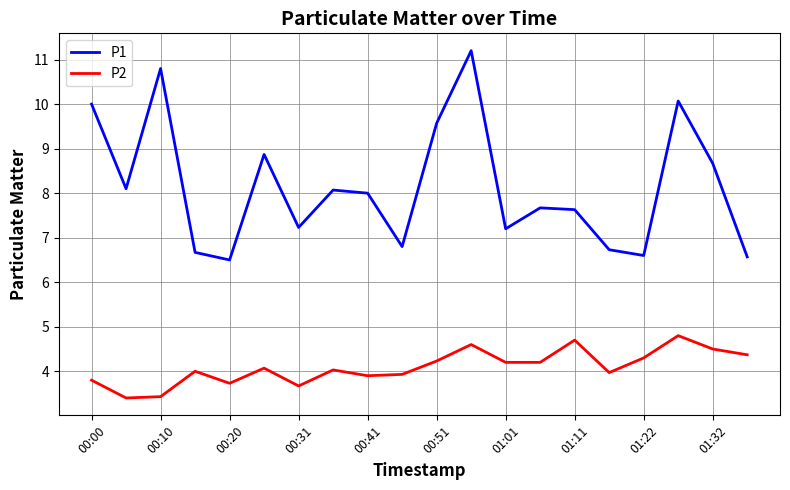

True or false: P1 and P2 cross at least once.

False